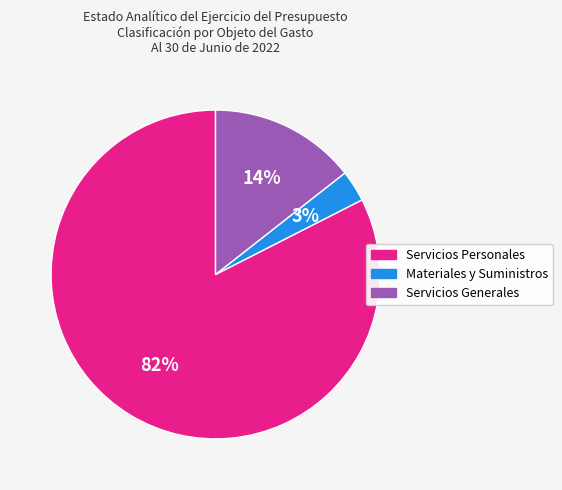

Do Materiales y Suministros and Servicios Personales together represent more than half of the pie?

Yes